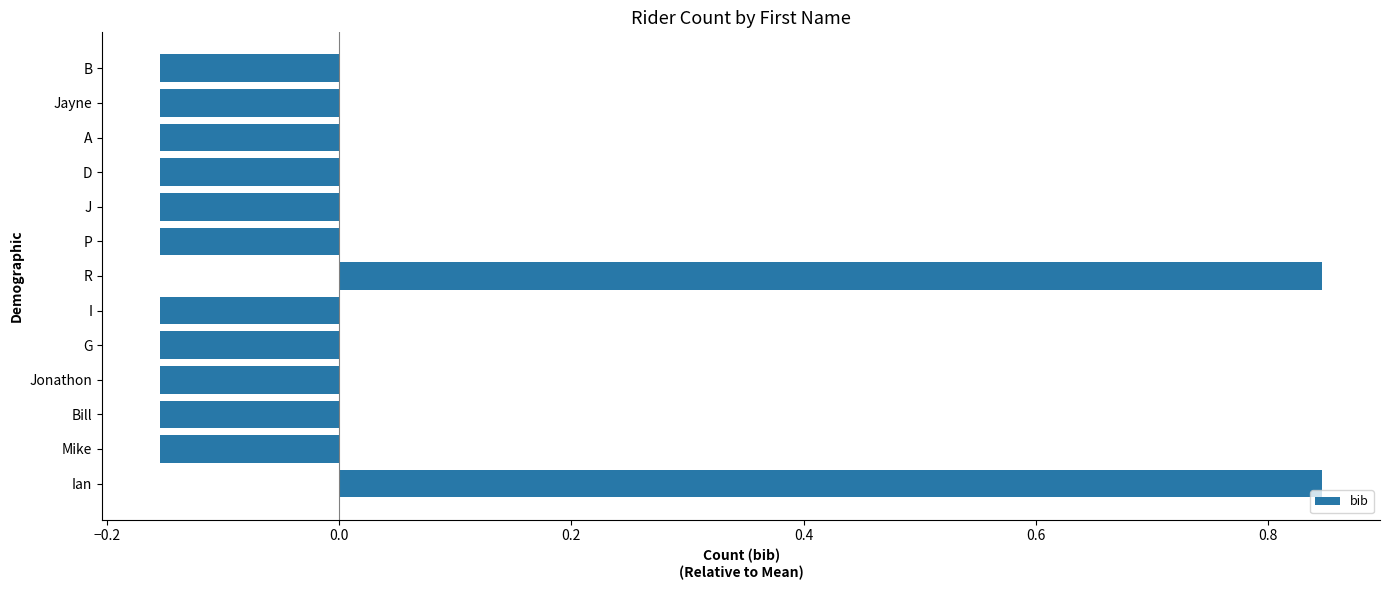

The value at Mike is -0.3. True or false?

False